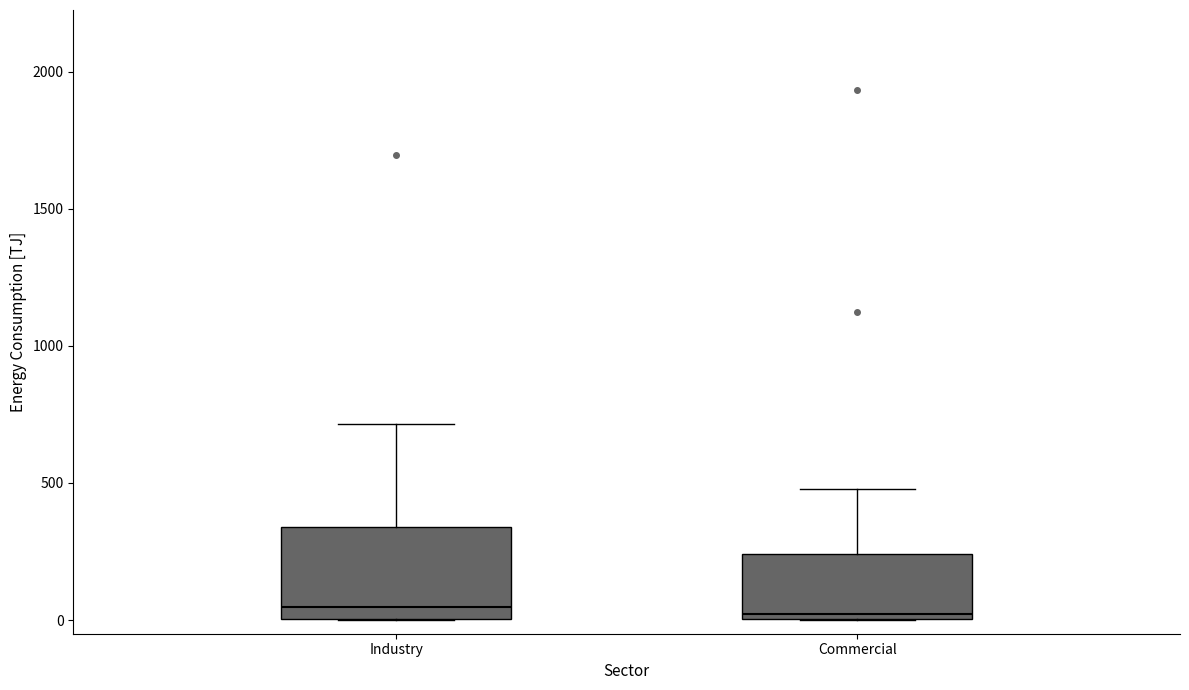

Where does the upper whisker of the box for Commercial end on the y-axis? The values are not printed on the chart, so give them approximately, as read against the axis.

500